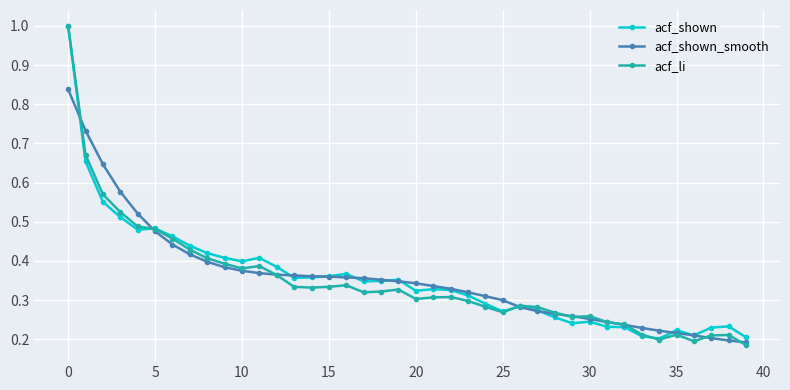

In acf_li, how many points are lower than both neighbors (excluding endpoints)?

8